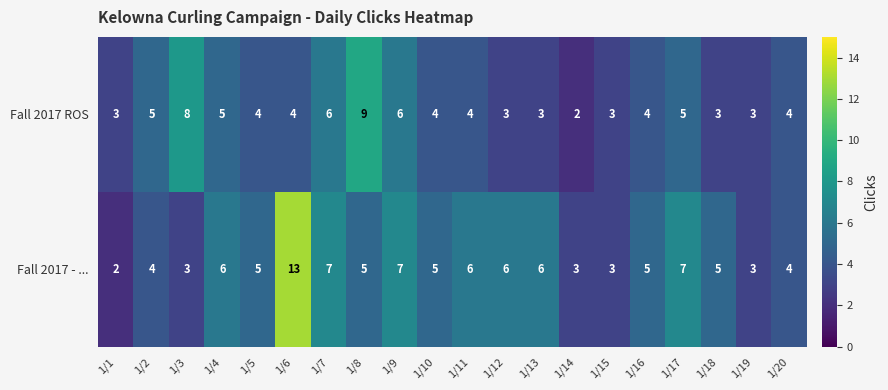

What is the maximum value shown in the chart?

13